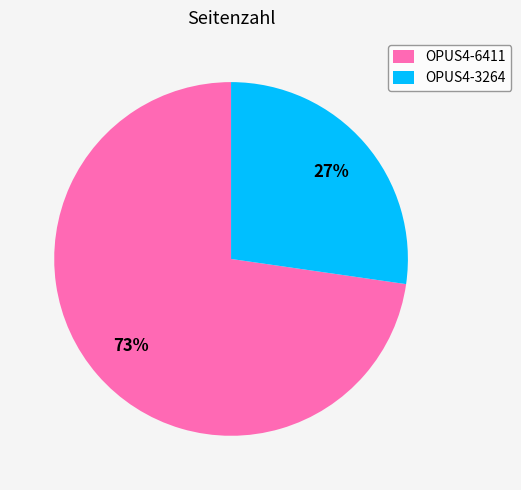

Is it true that OPUS4-3264 is 39% of the pie?

False